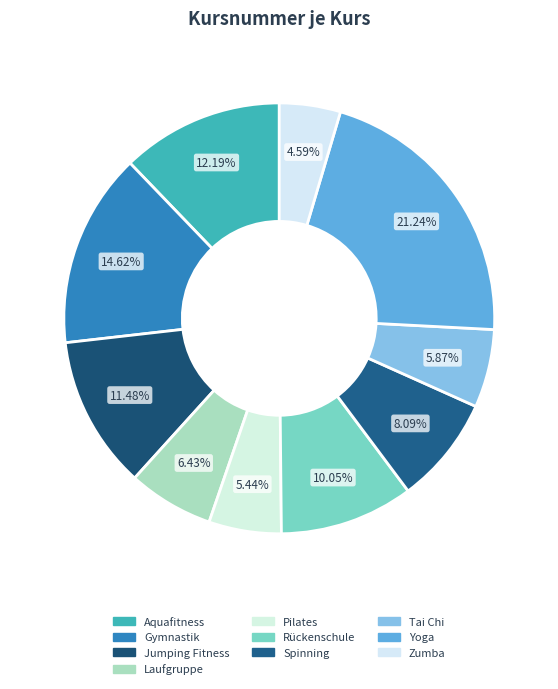

Is Aquafitness the majority of the pie?

No